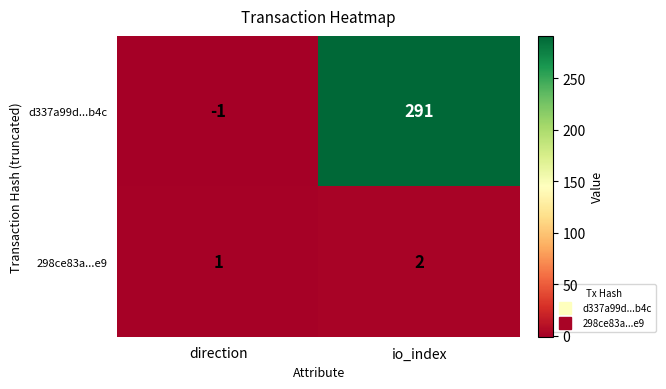

What is the smallest value displayed?

-1